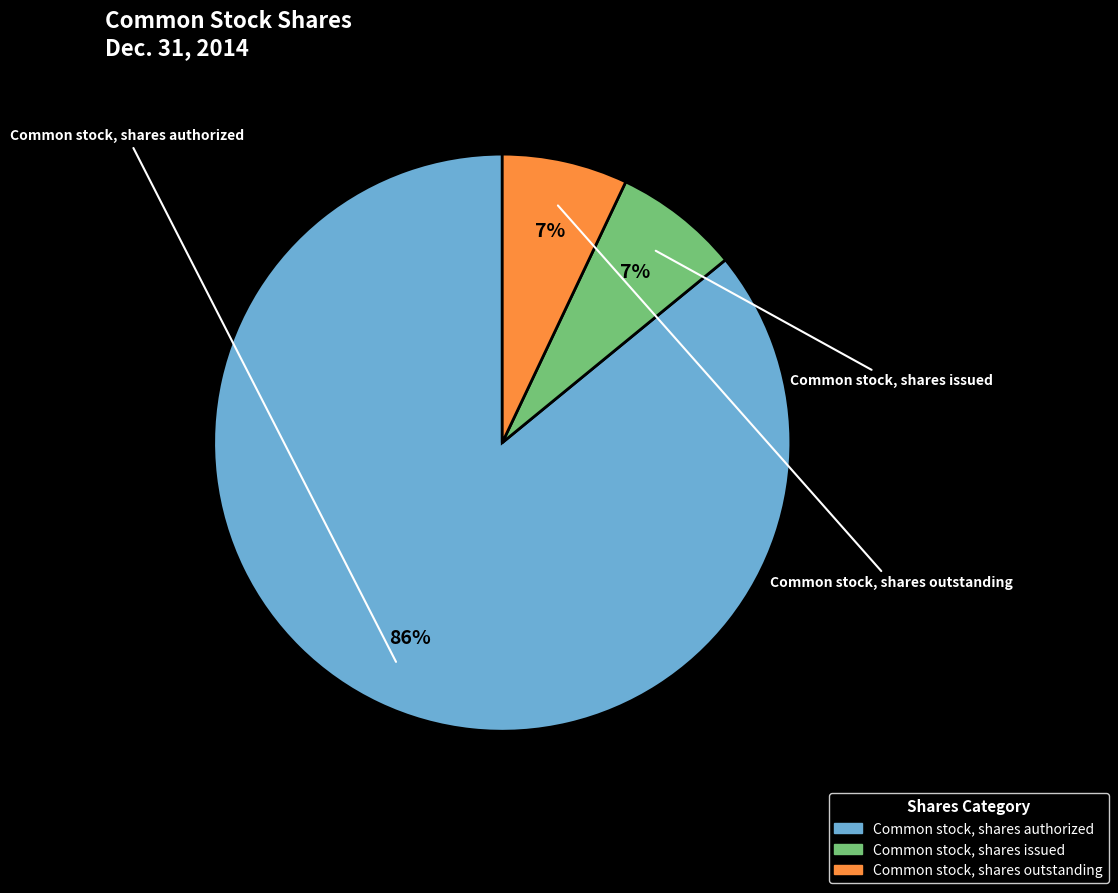

How many slices are in this pie chart?

3